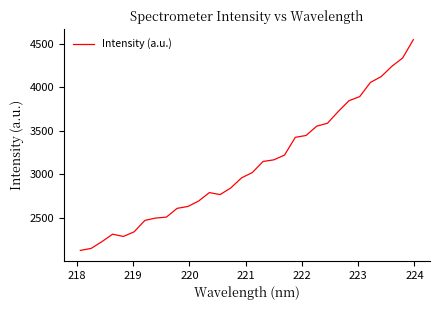

What is the smallest value displayed?

2122.0